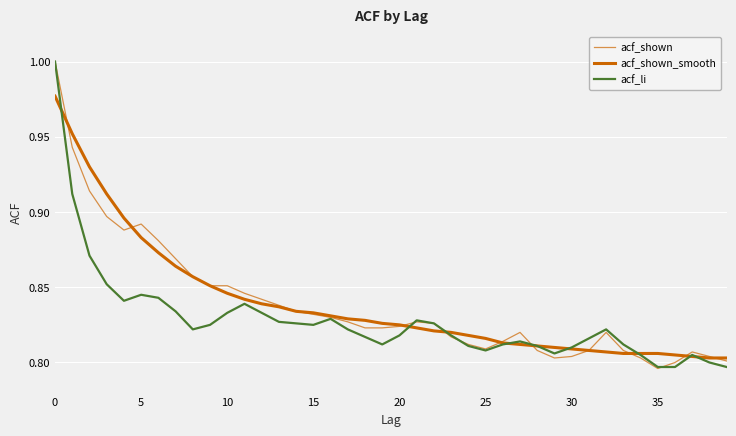

How many lines are shown in the chart?

3